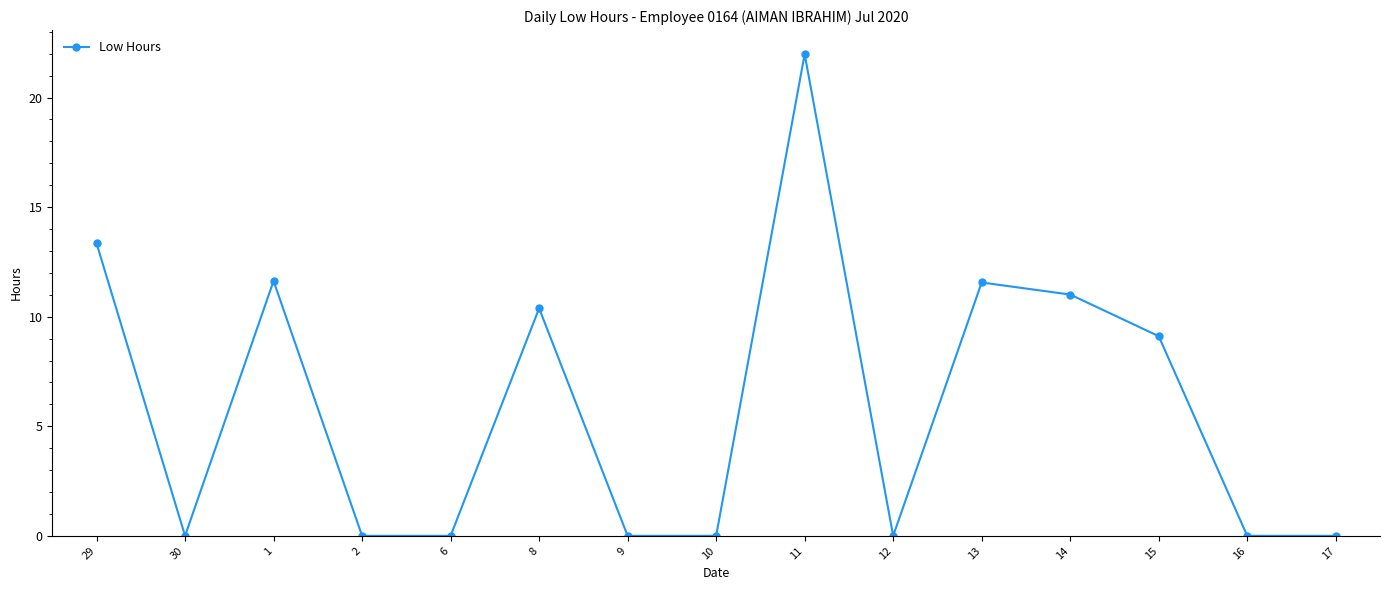

How many interior local peaks (higher than both neighbors) does the data have?

4